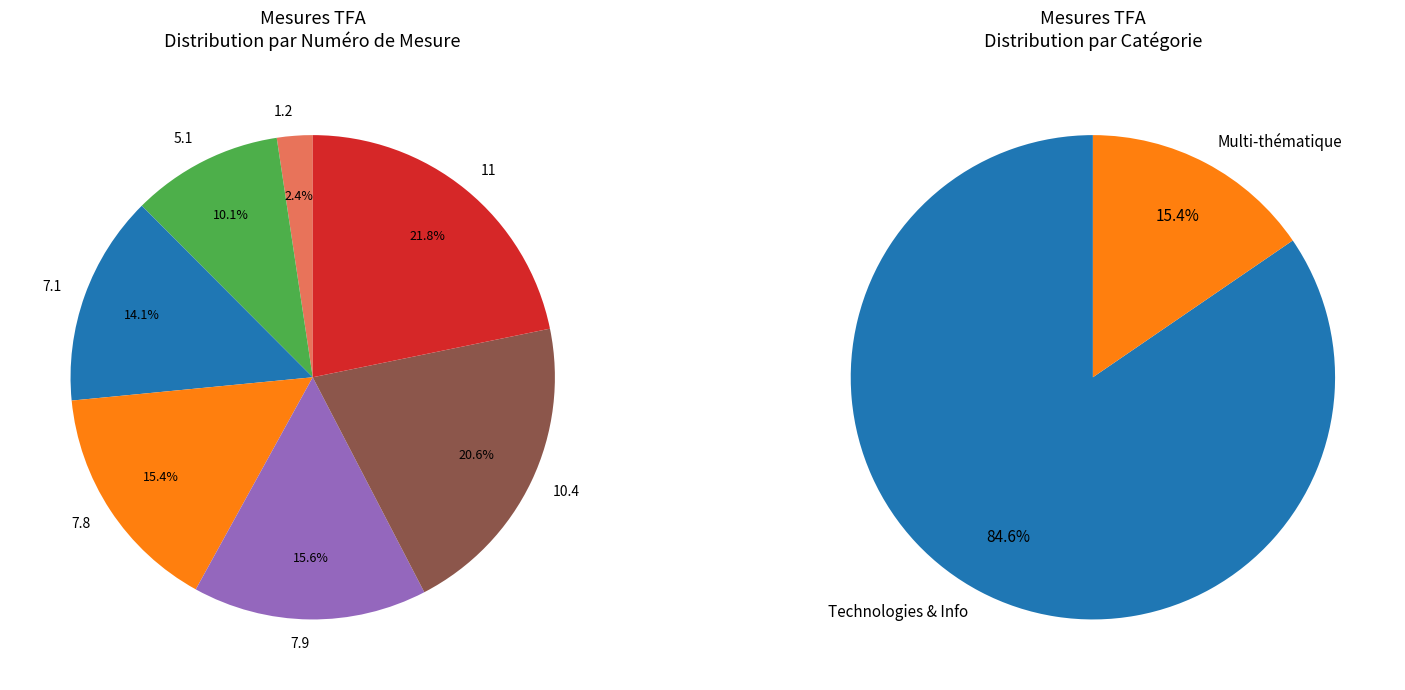

What percentage is the 7.9 slice, to the nearest percent?

16%